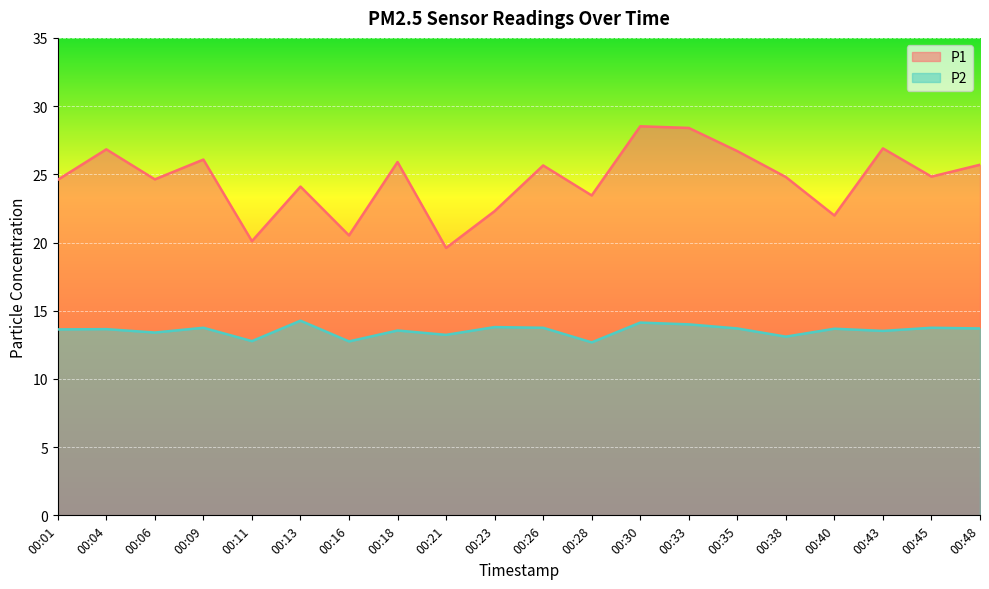

At which category is the sum across all series the highest?

00:30